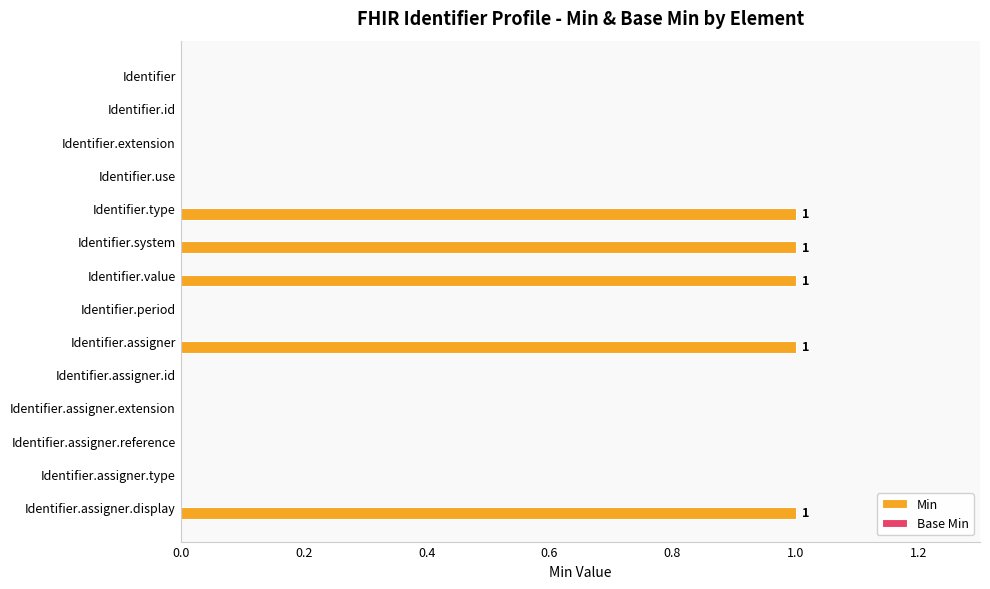

How many data points does each series have?

14